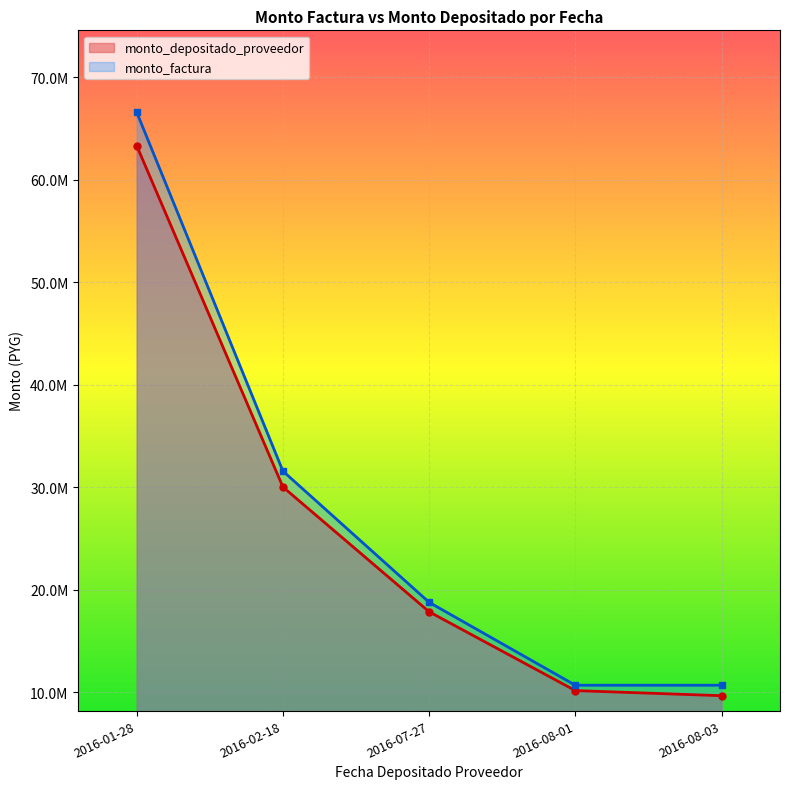

Which category has the highest value across all series?

2016-01-28